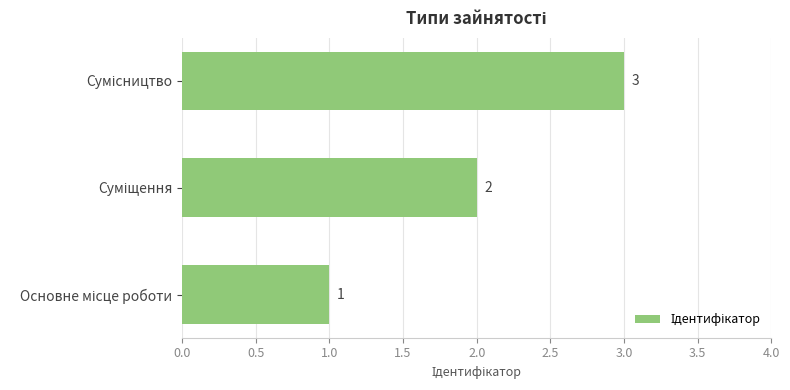

Count the values in the range 1 to 3.

3